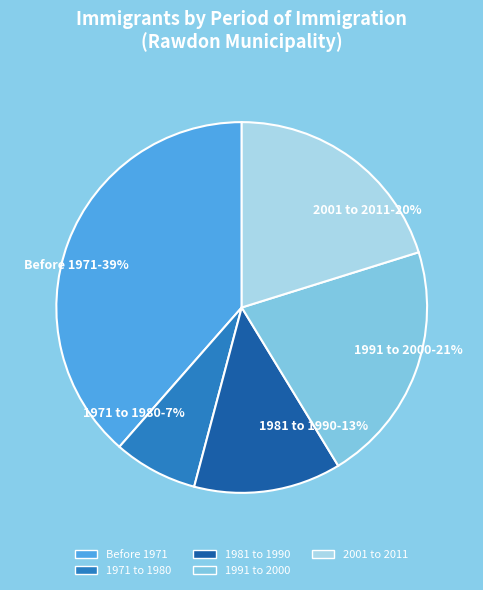

True or false: 1991 to 2000 accounts for 21% of the total.

True